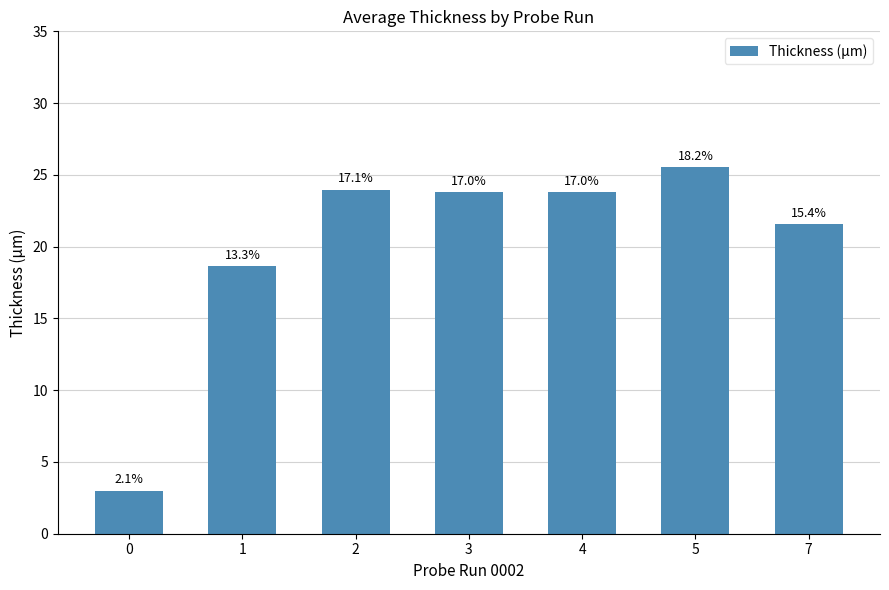

How many bars are there in total?

7